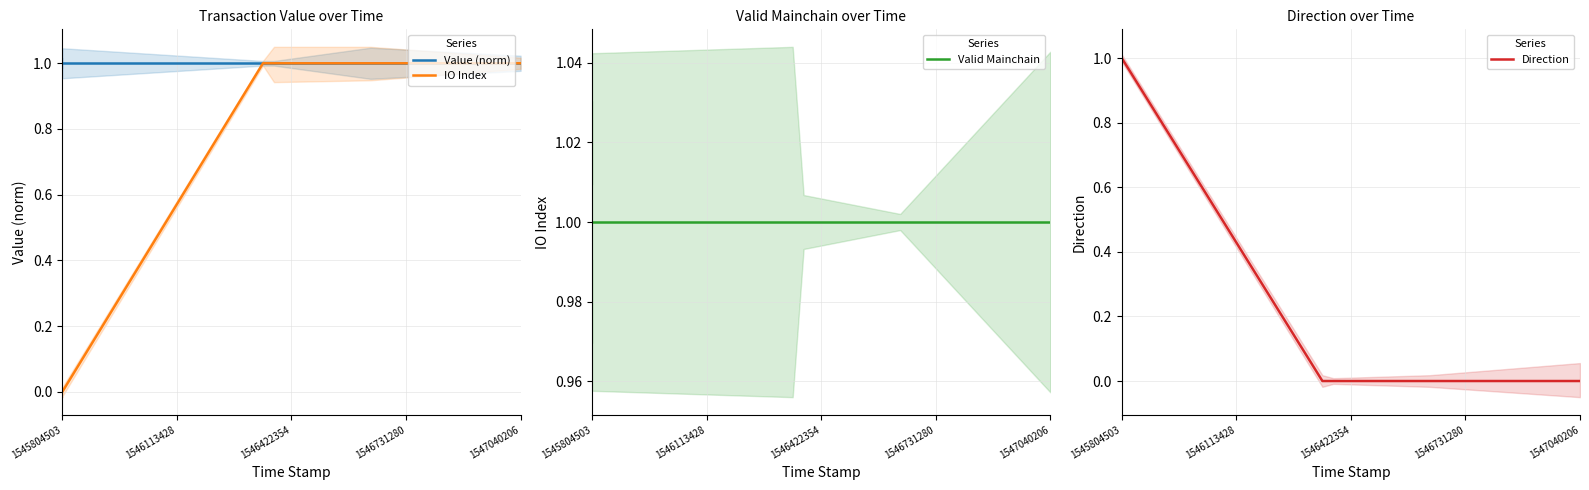

Which category has the lowest value in the IO Index series?

1545804503